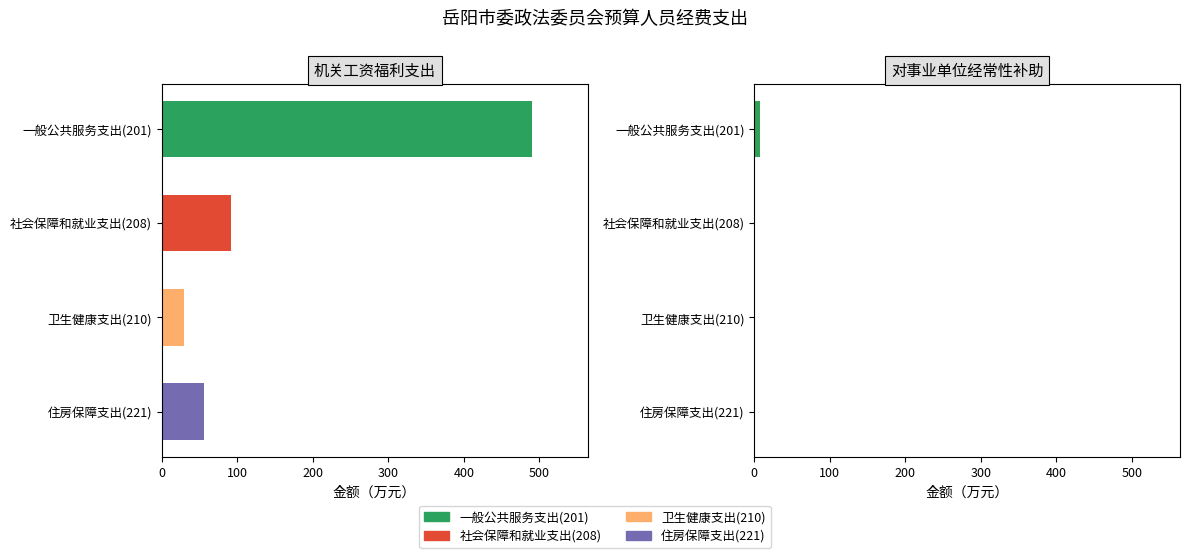

What is the maximum value for 对事业单位经常性补助?

7.9